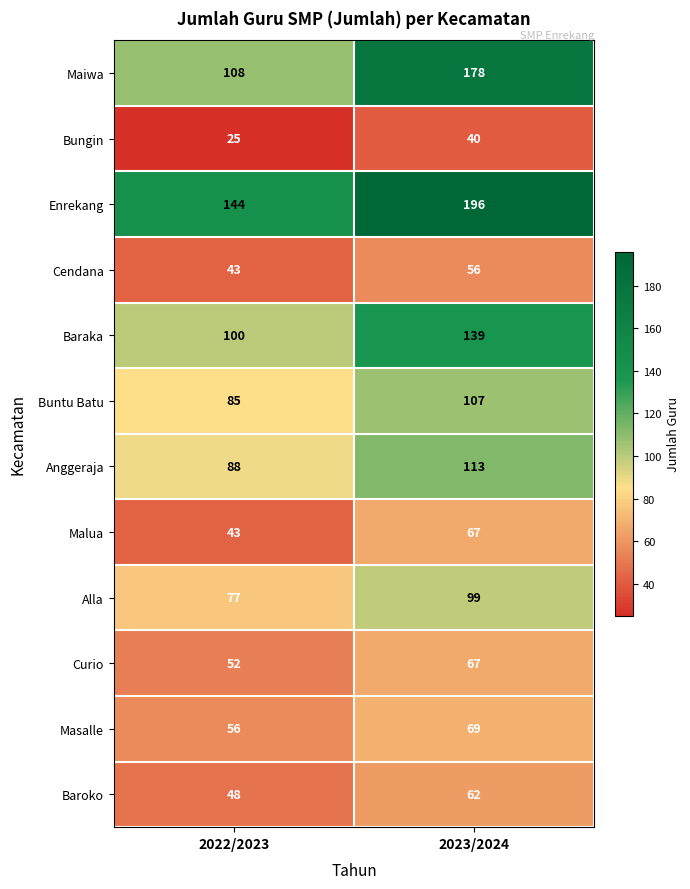

What is the total value across all series at 2022/2023?

869